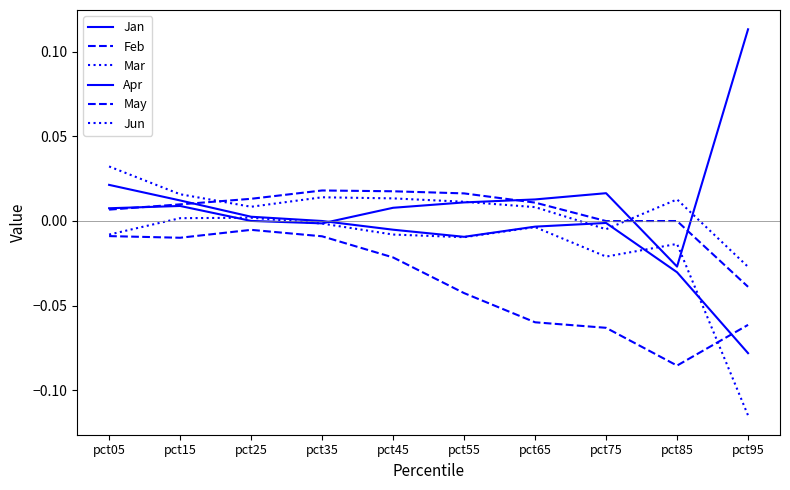

At which label is Apr closest to 0?

pct35